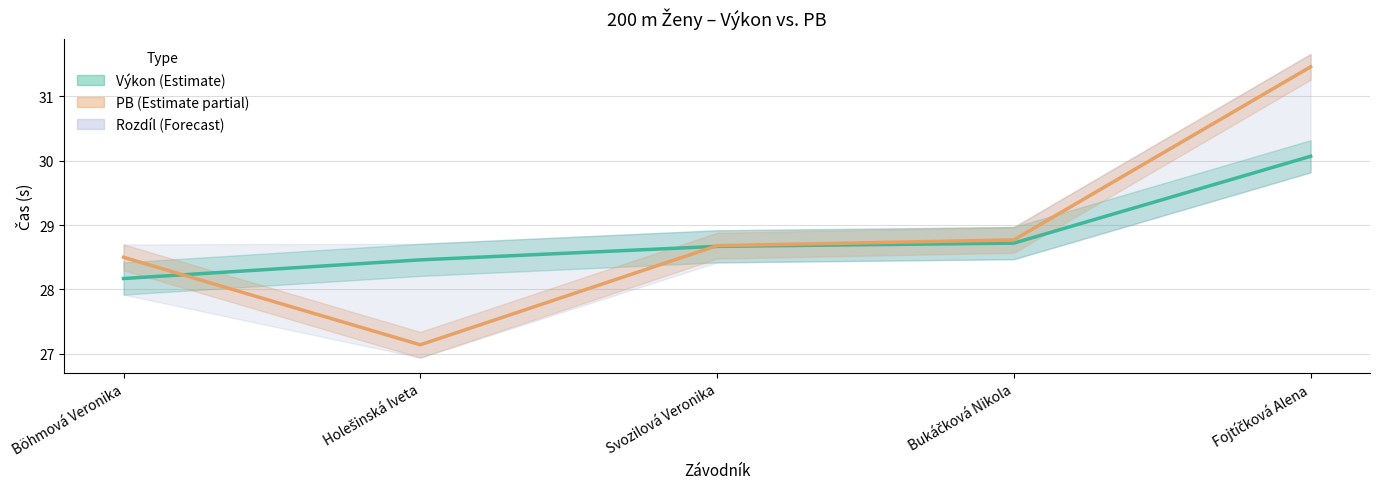

Reading right to left, what are all the values shown in this chart?

Výkon: Fojtíčková Alena=30.1	Bukáčková Nikola=28.7	Svozilová Veronika=28.7	Holešinská Iveta=28.5	Böhmová Veronika=28.2
PB: Fojtíčková Alena=31.5	Bukáčková Nikola=28.8	Svozilová Veronika=28.7	Holešinská Iveta=27.1	Böhmová Veronika=28.5